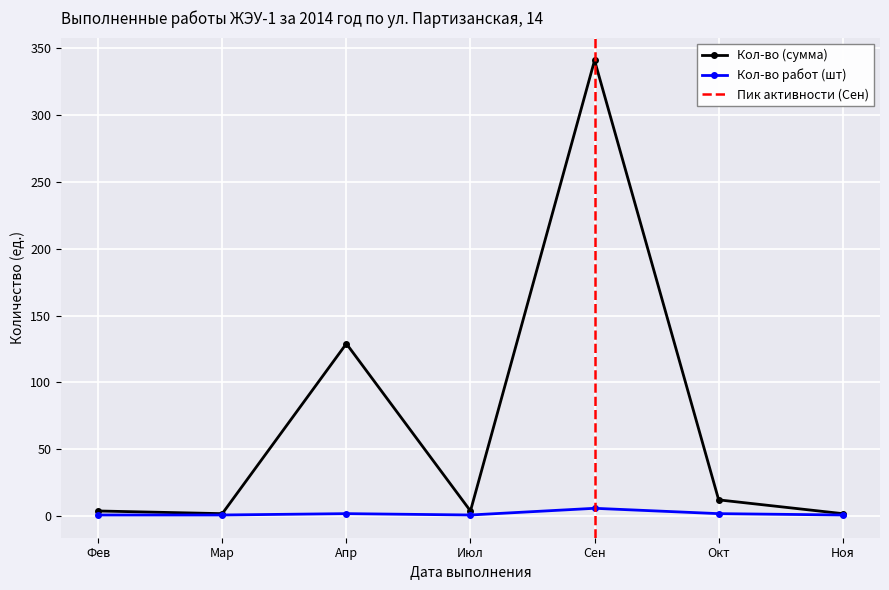

What is the maximum value for Кол-во (сумма)?

340.7